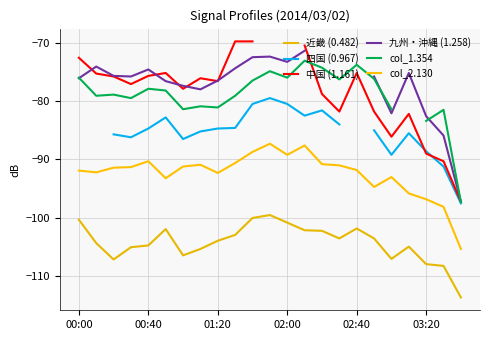

What is the label of the 22nd point from the left?

21